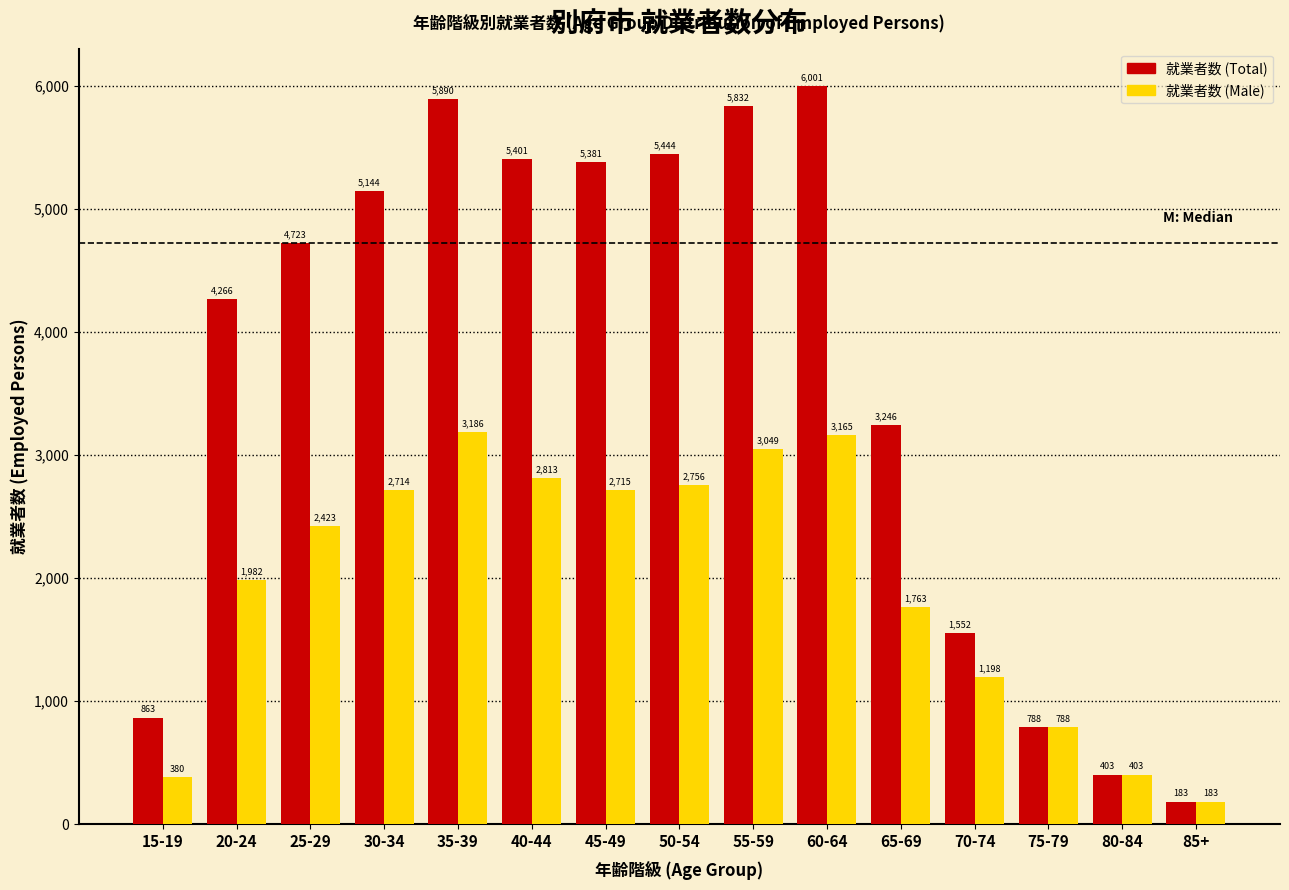

Reading left to right, transcribe all the data shown in this chart.

就業者数 (Total): 863	4266	4723	5144	5890	5401	5381	5444	5832	6001	3246	1552	788	403	183
就業者数 (Male): 380	1982	2423	2714	3186	2813	2715	2756	3049	3165	1763	1198	788	403	183